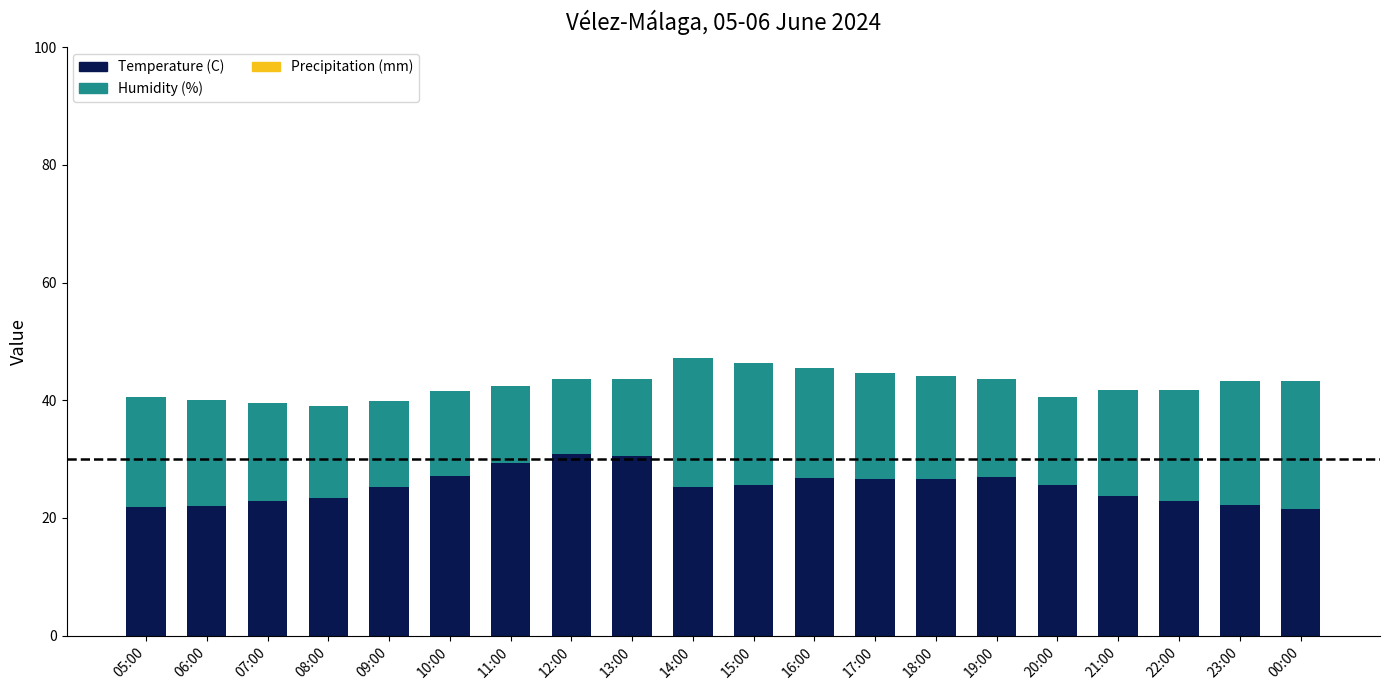

What is the total value across all series at 16:00?

45.5